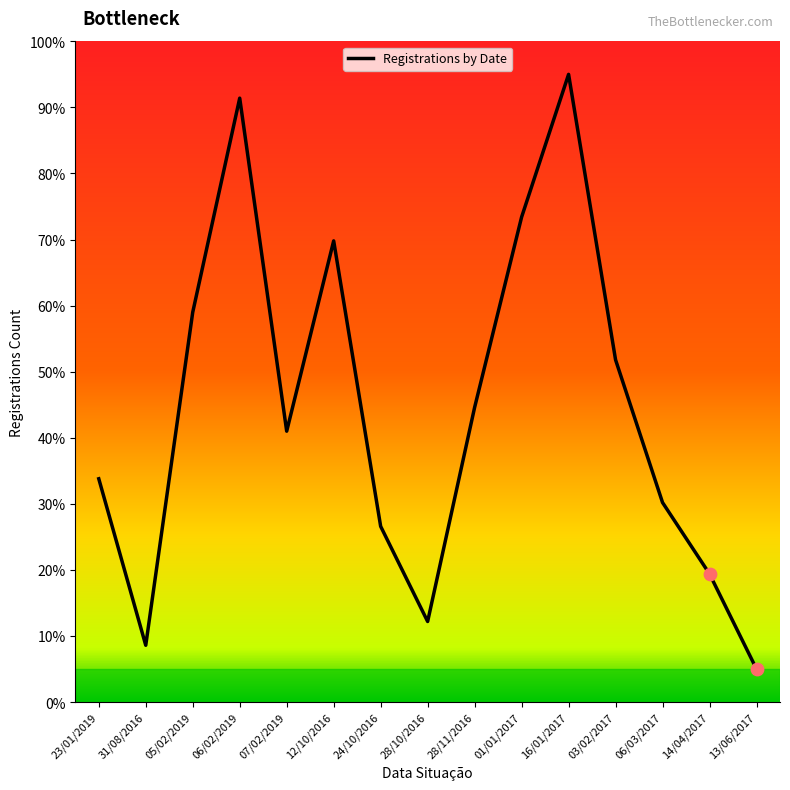

What is the change in value from 03/02/2017 to 14/04/2017?

-32.4